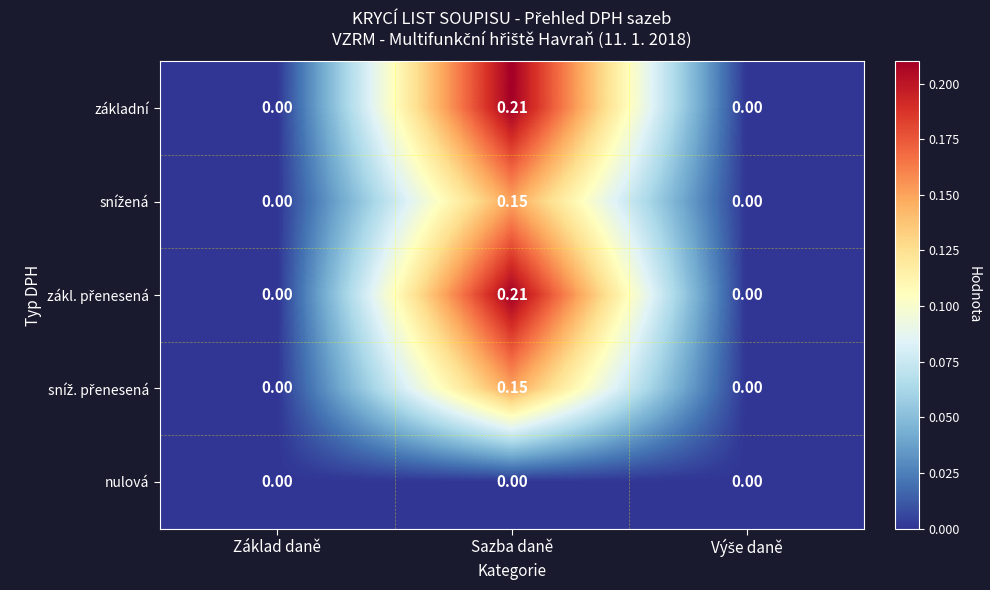

Which category has the highest value across all series?

Sazba daně